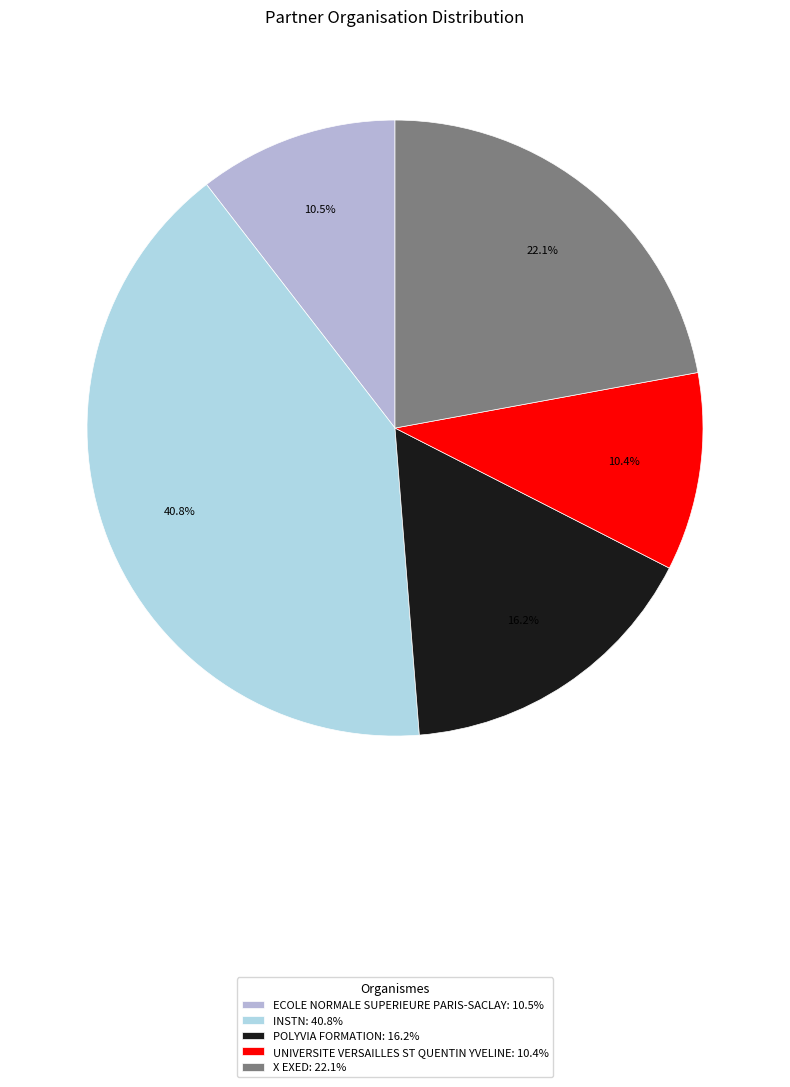

Count the number of slices in the pie.

5